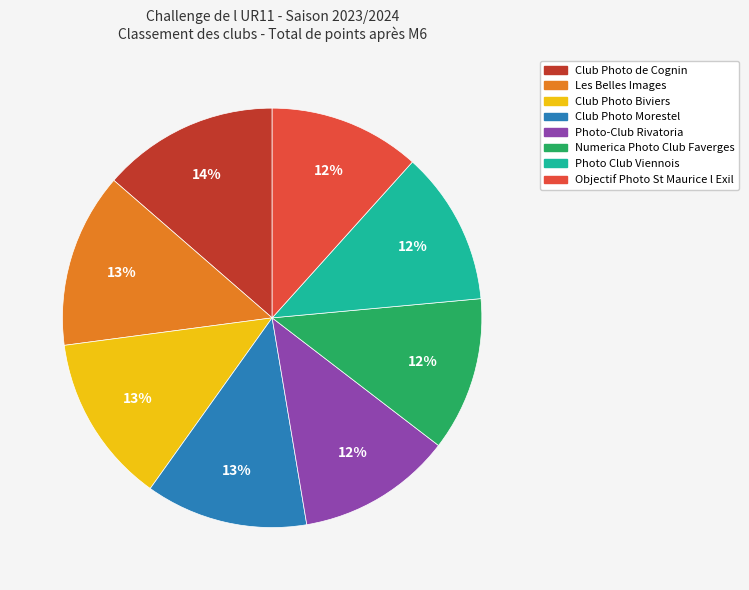

To the nearest percent, what is the average slice percentage?

12%